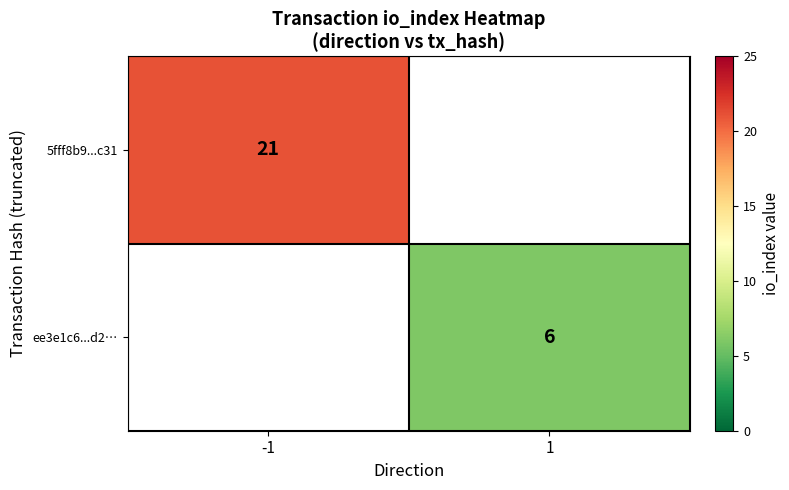

What is the greatest value displayed?

21.0